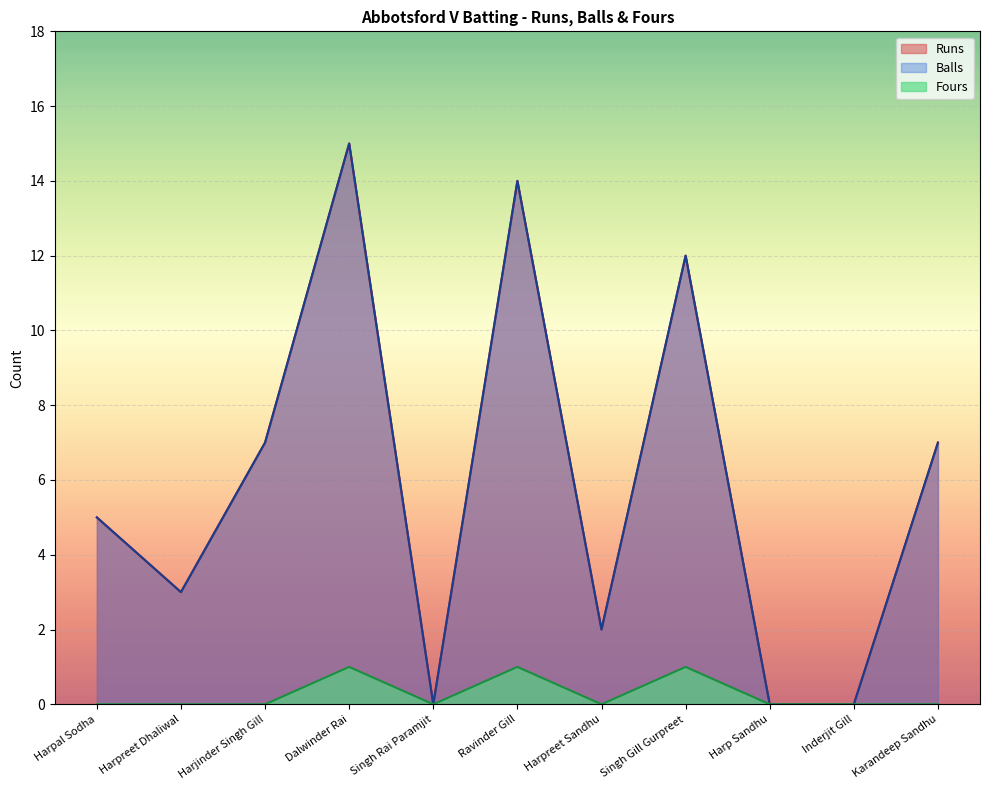

What is the greatest value displayed?

15